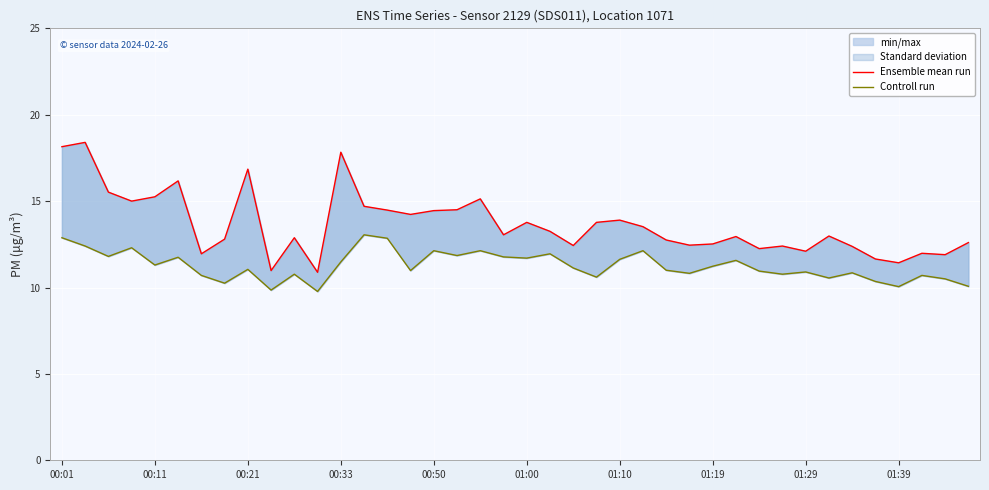

What is the difference between the maximum and second lowest values in the Controll run series?

3.2